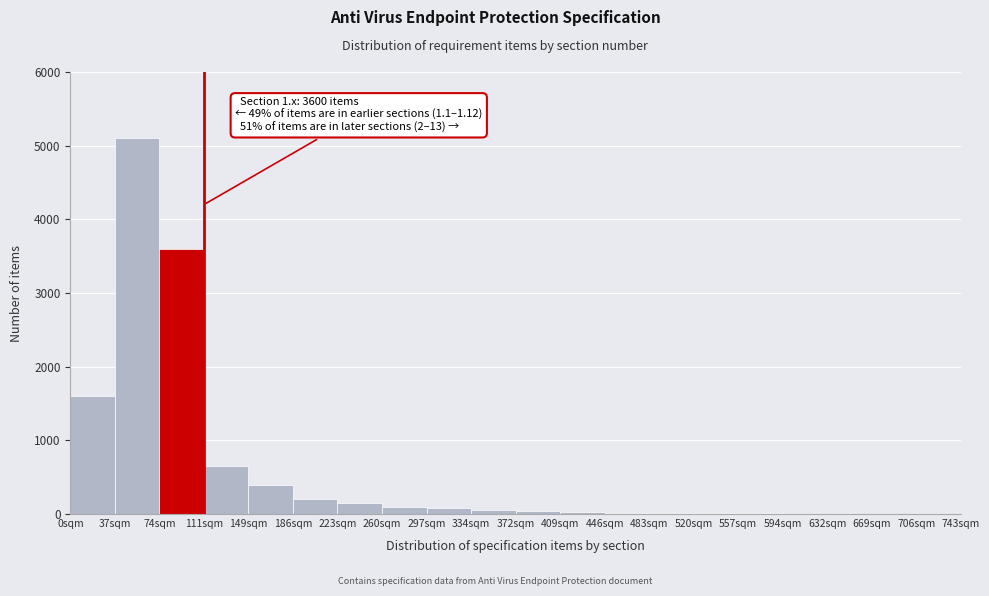

Which has a higher value, 186sqm or 37sqm?

37sqm